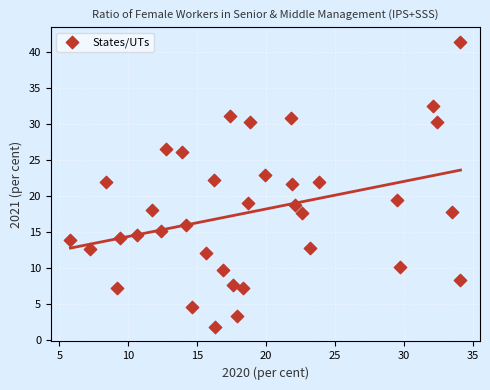

What is the range of Y values (max minus min)?

39.7